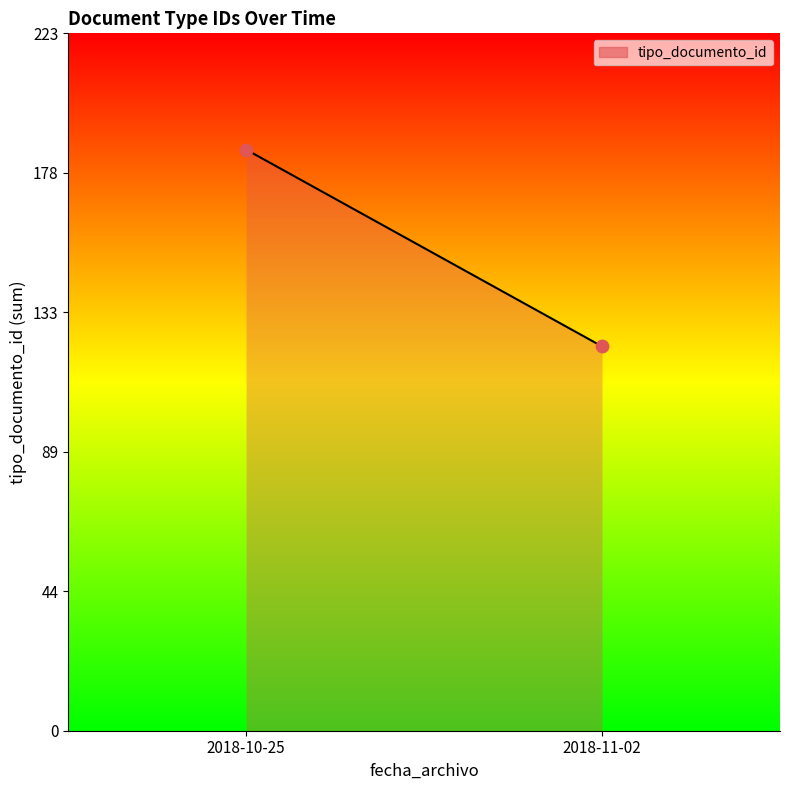

What is the range of Y values (max minus min)?

63